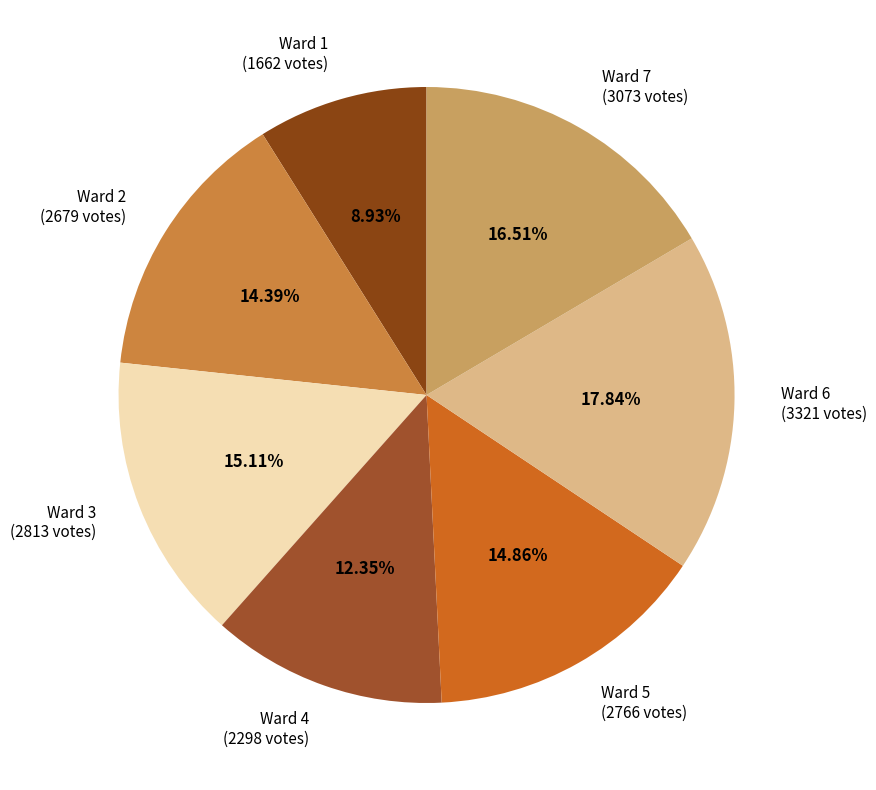

To the nearest percent, what is the difference between the largest and smallest slice percentages?

9%